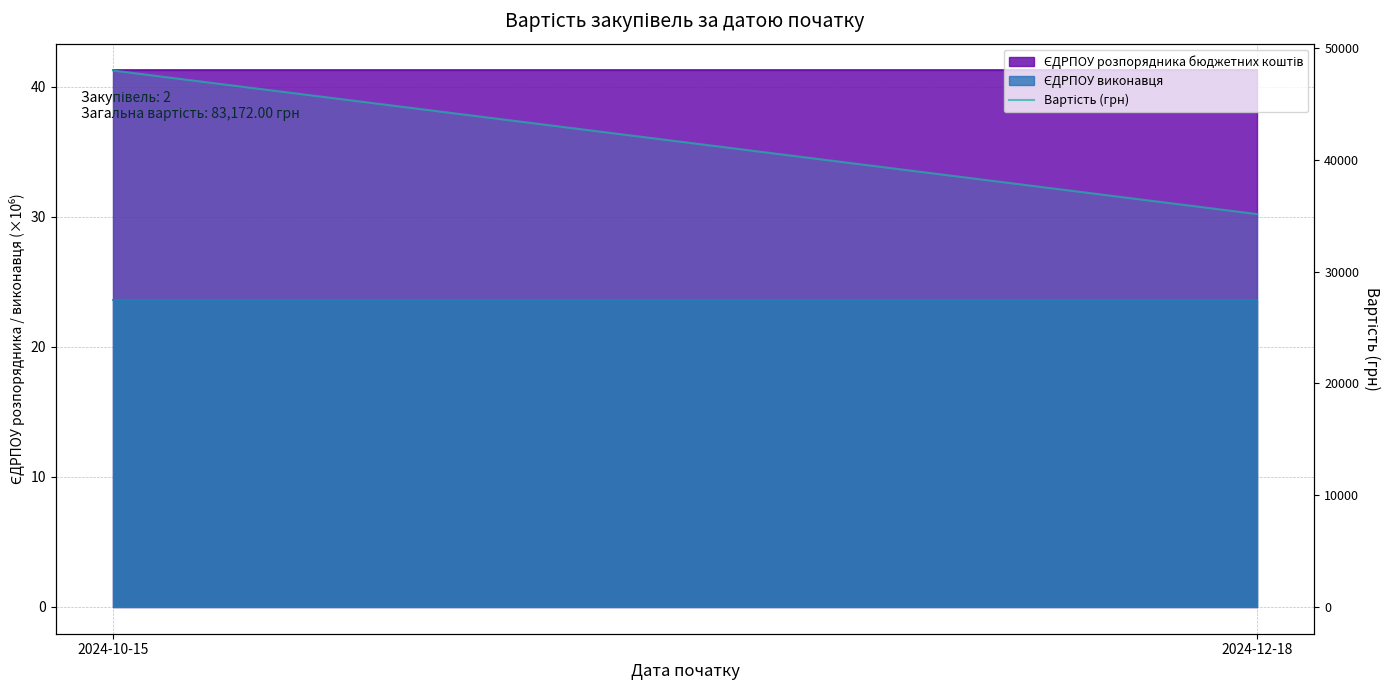

The chart shows a value of 8838 at 2024-12-18. True or false?

False